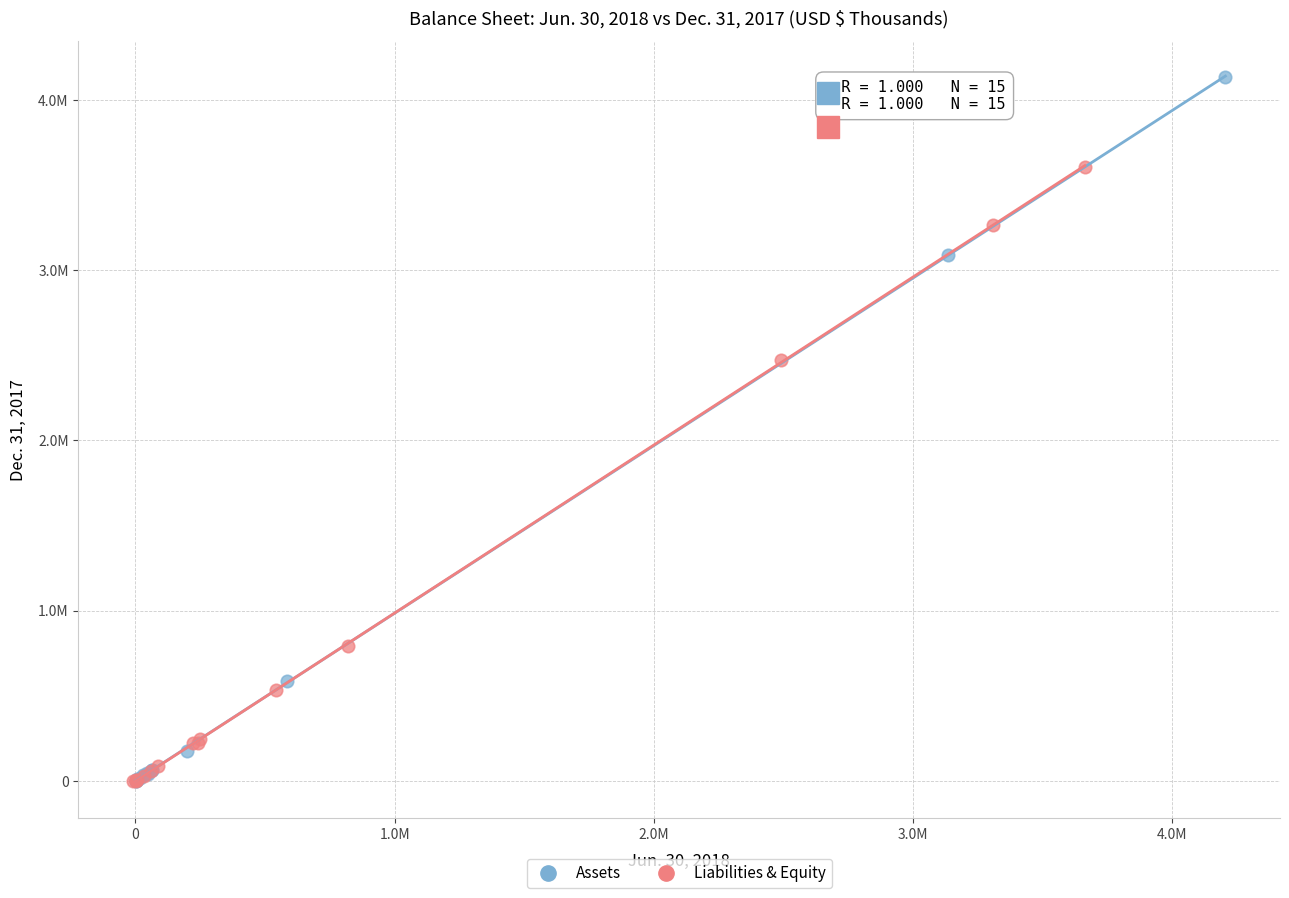

Which series has the largest Y range (max minus min)?

Assets